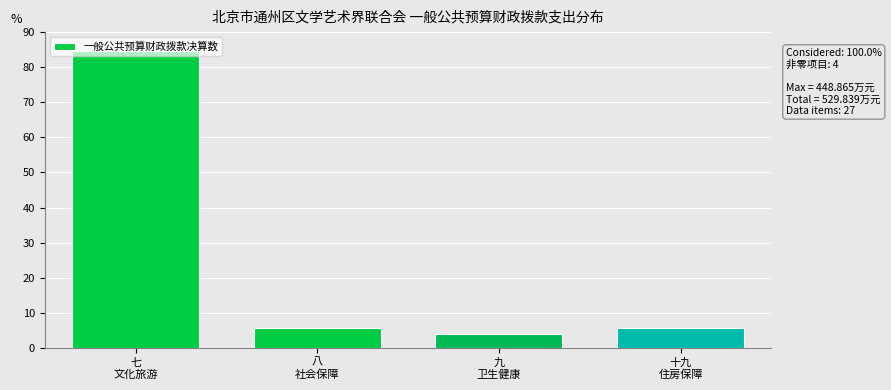

What is the average value?

25.0